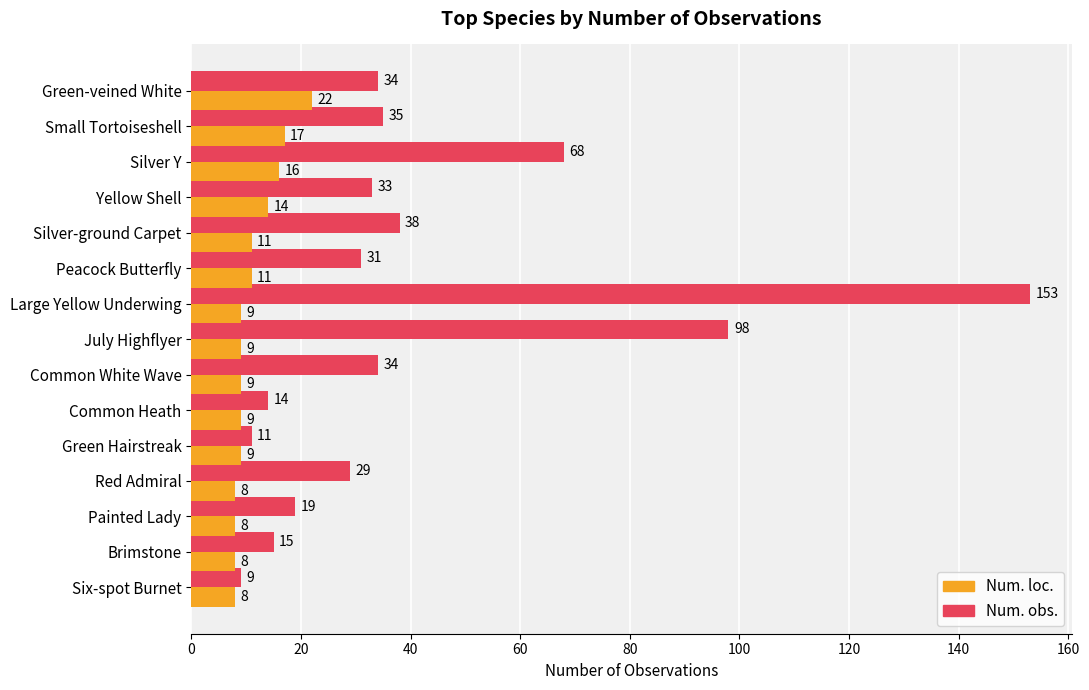

Which series has the largest total across all categories?

Num. obs.